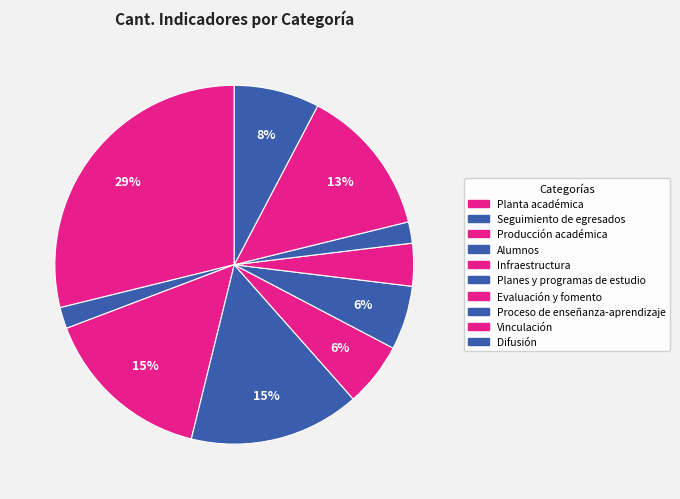

What is the total percentage of Infraestructura and Evaluación y fomento?

9.6%